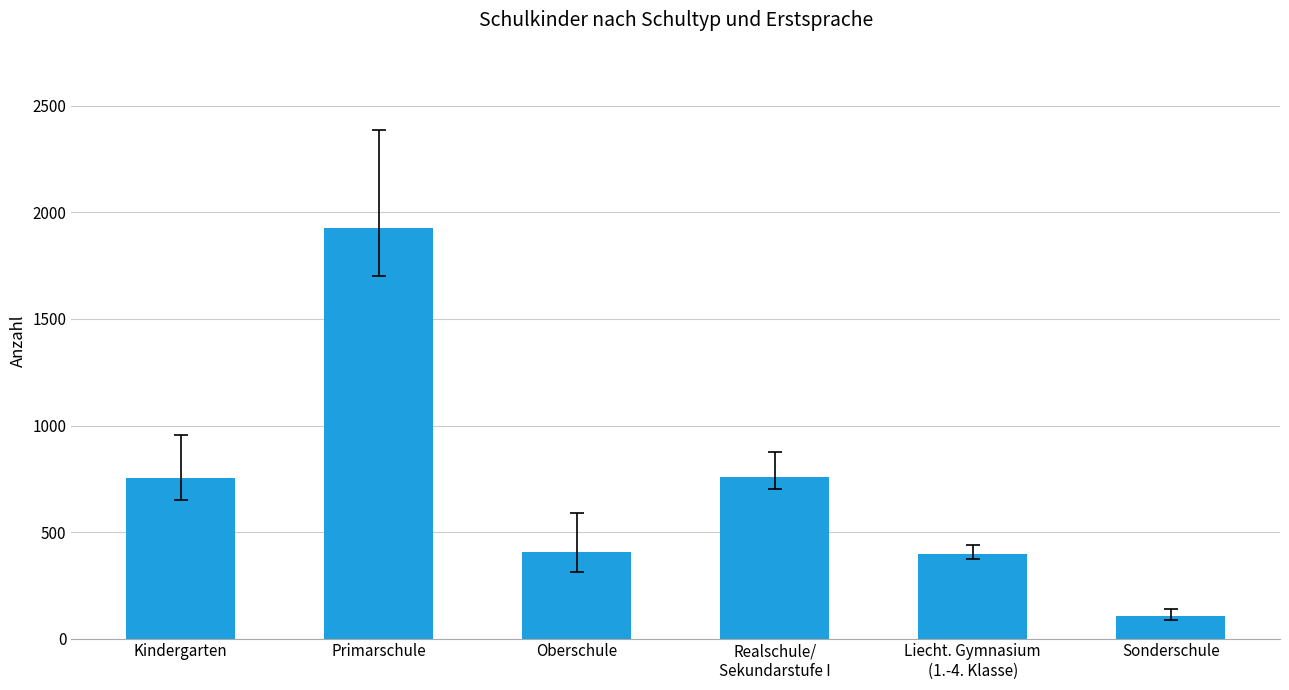

What is the sum of the values at Kindergarten and Sonderschule?

856